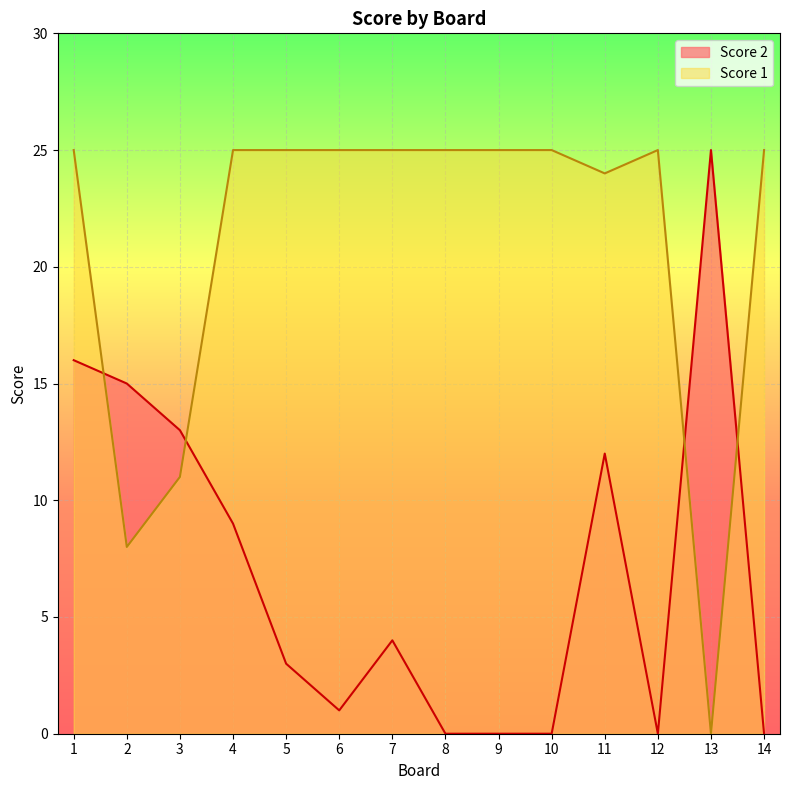

Which series ends up on top after the final intersection of Score 2 and Score 1?

Score 1